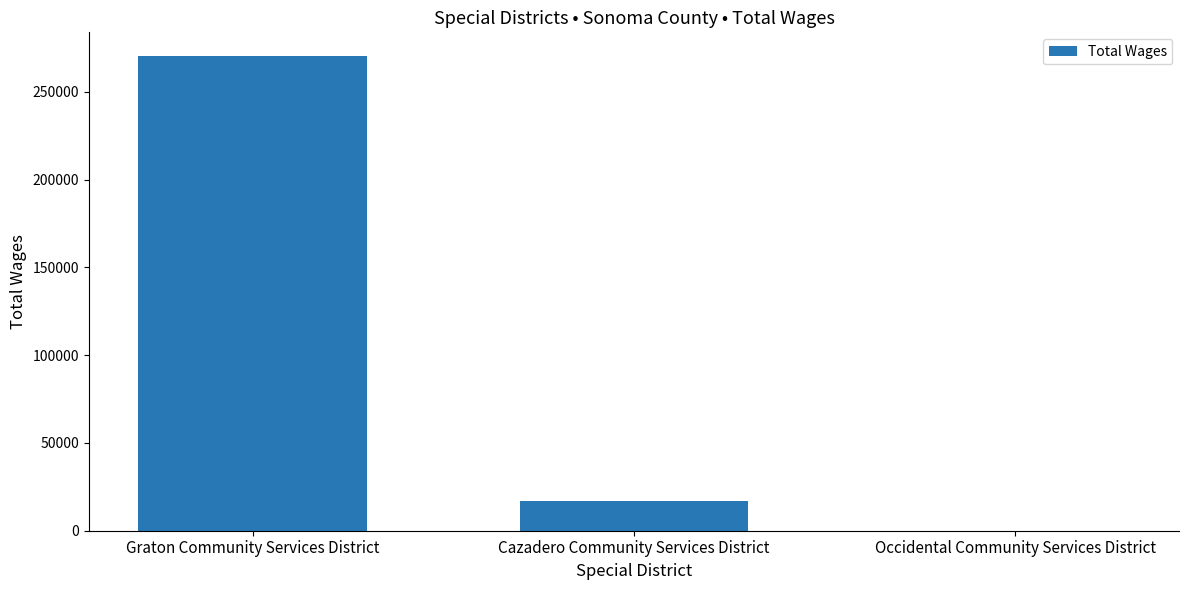

Reading left to right, list all the values displayed in this chart.

Graton Community Services District=270292.6	Cazadero Community Services District=16650.0	Occidental Community Services District=0.0